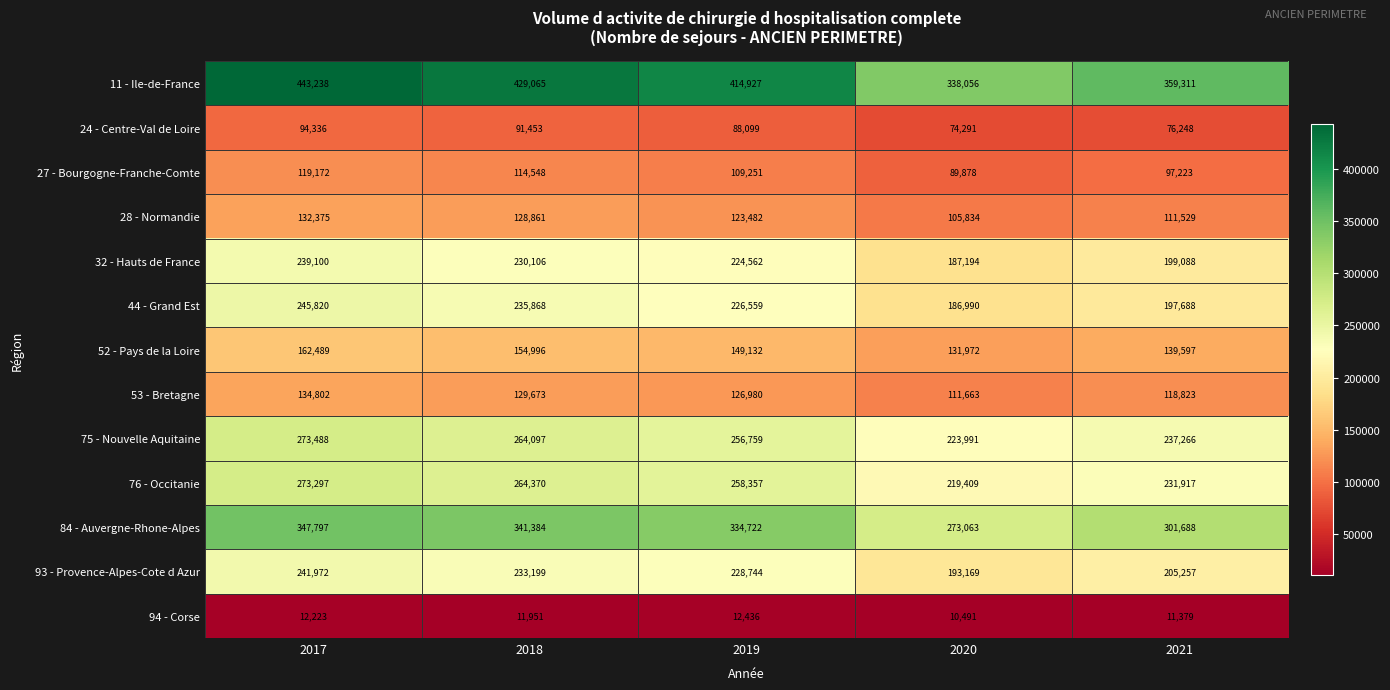

At which category is the sum across all series the highest?

2017